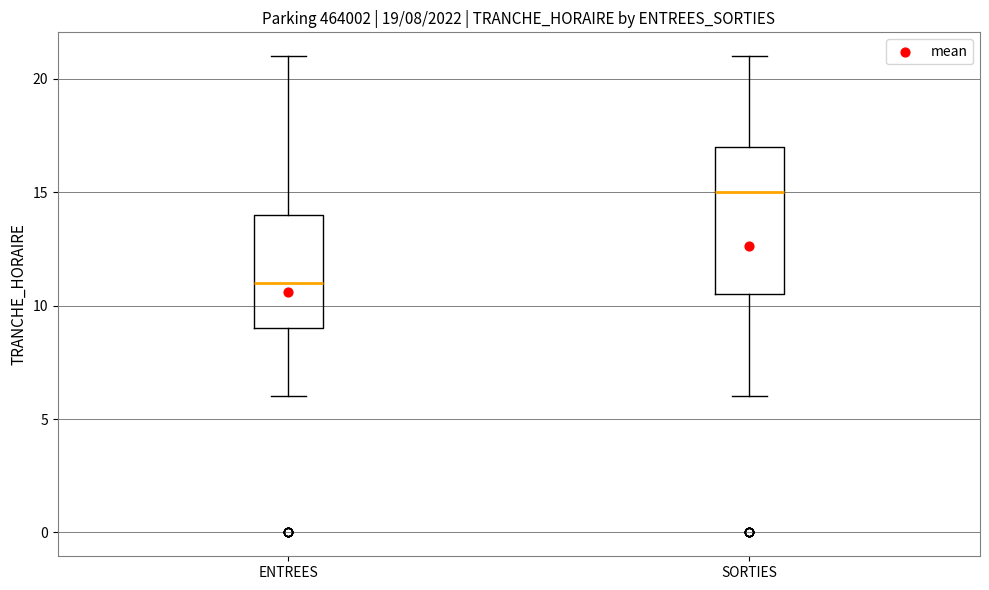

Comparing the boxes themselves (not the whiskers), which one is the tallest?

SORTIES